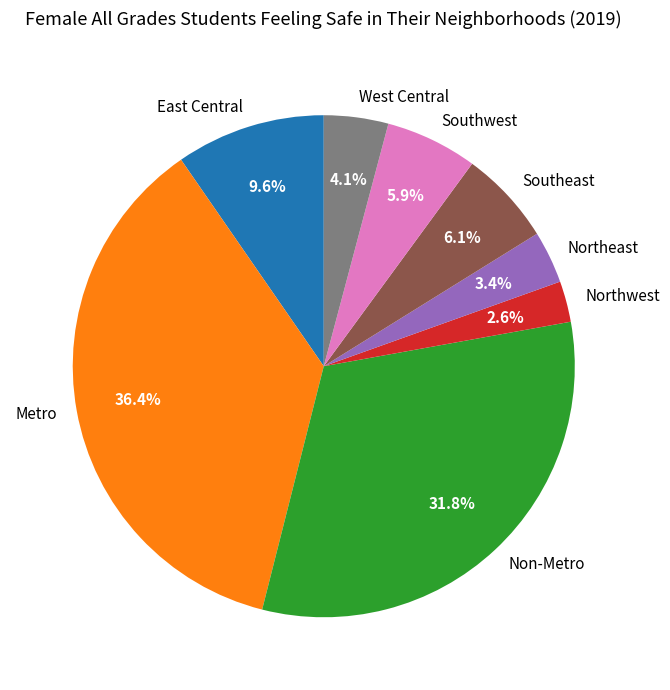

What percentage is NOT represented by Southeast?

93.9%